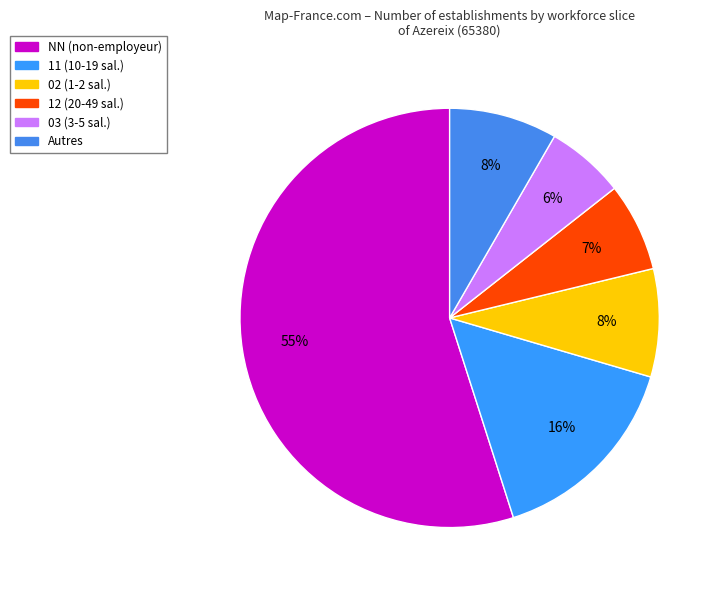

To the nearest percent, what is the average slice percentage?

17%